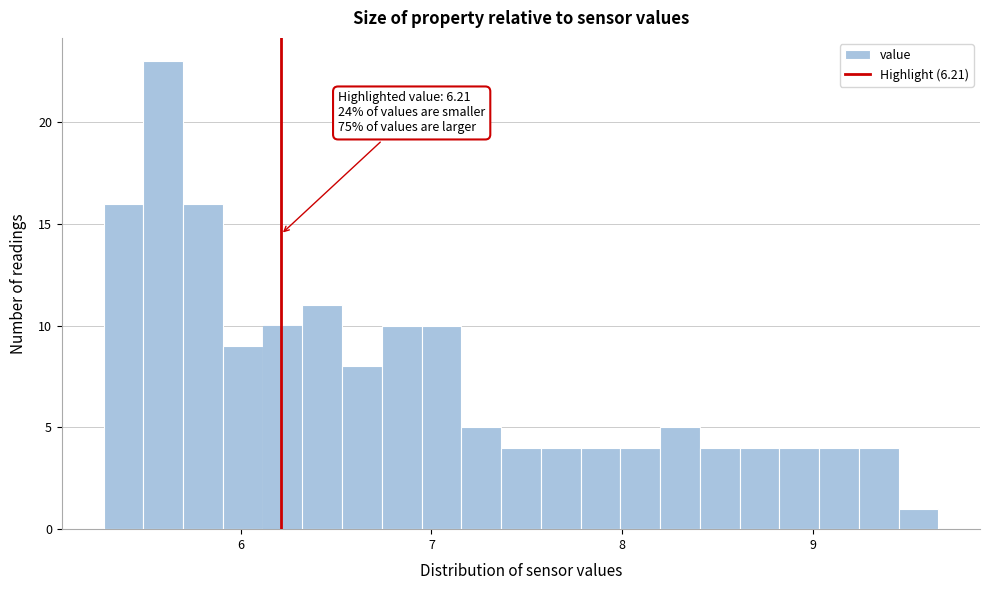

Read against the x-axis, roughly where is the centre of the tallest bar?

5.6